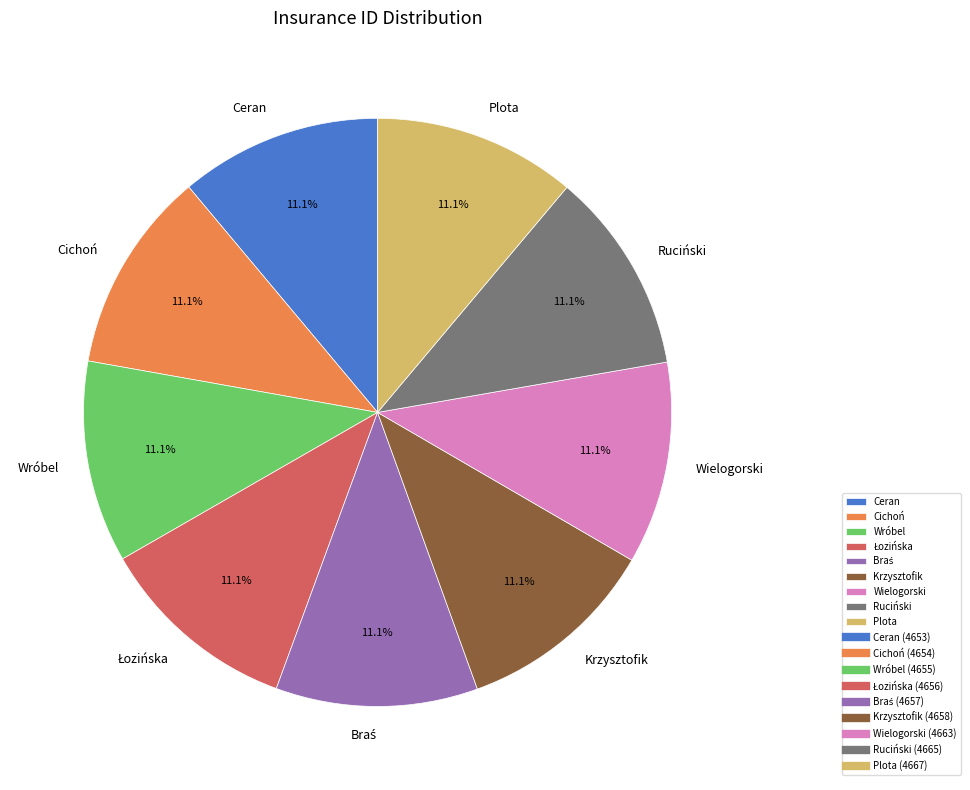

Combined, do Wróbel and Wielogorski account for over 50%?

No